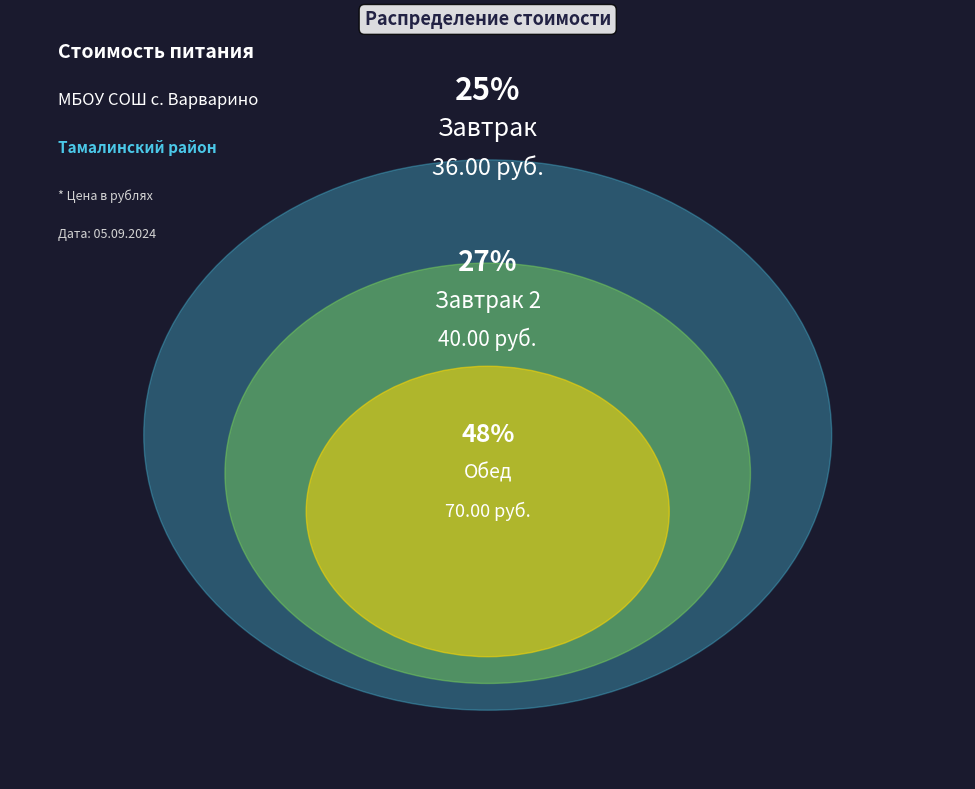

Does any single category account for the majority?

No